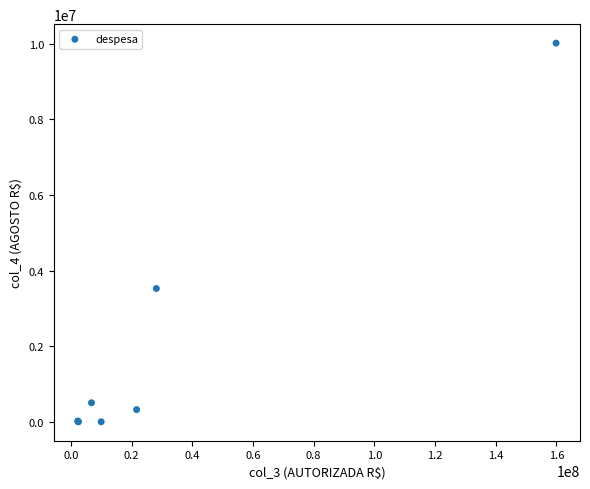

What Y value in the scatter plot is closest to 5007044?

3524375.4